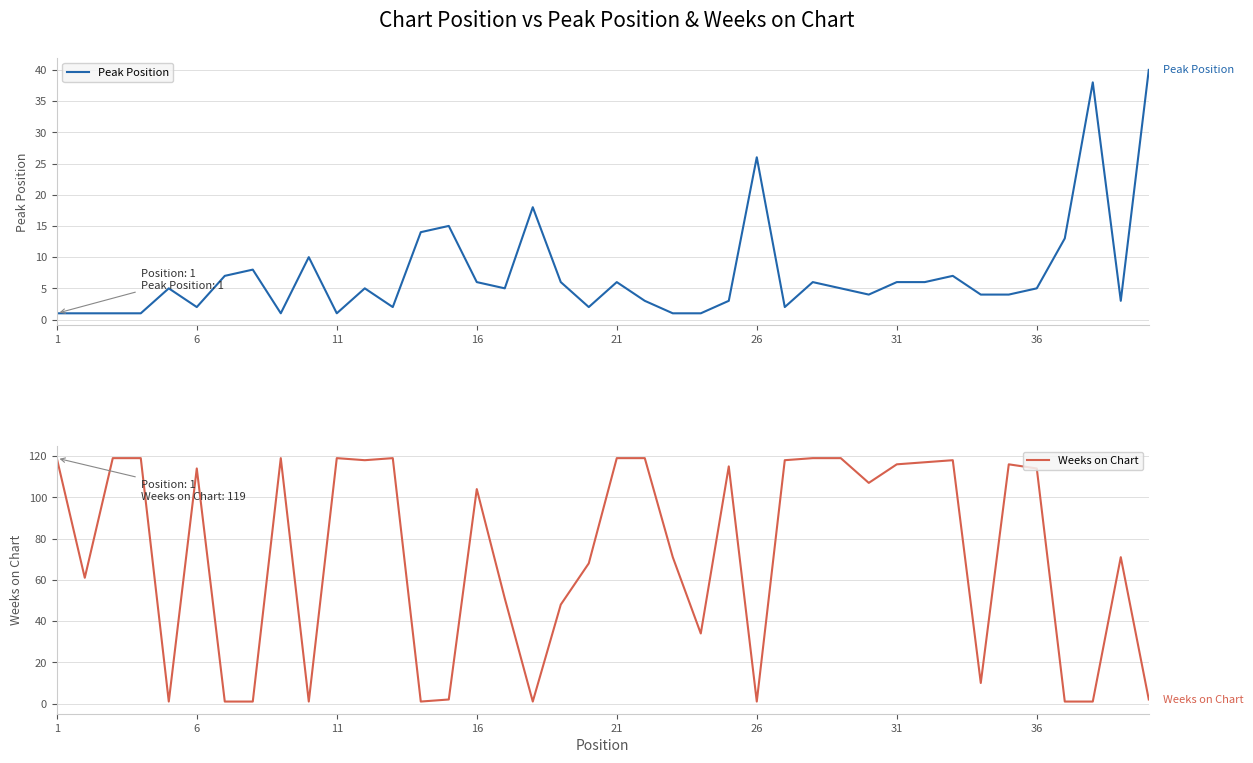

Is it true that Peak Position equals 10 at 31?

False